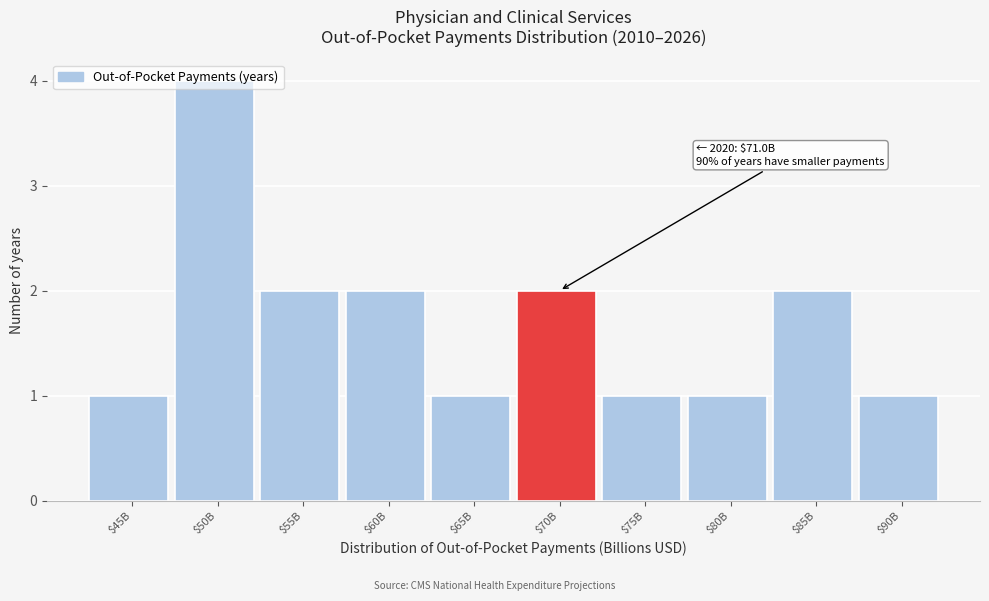

Which category has the highest value across all series?

$50B